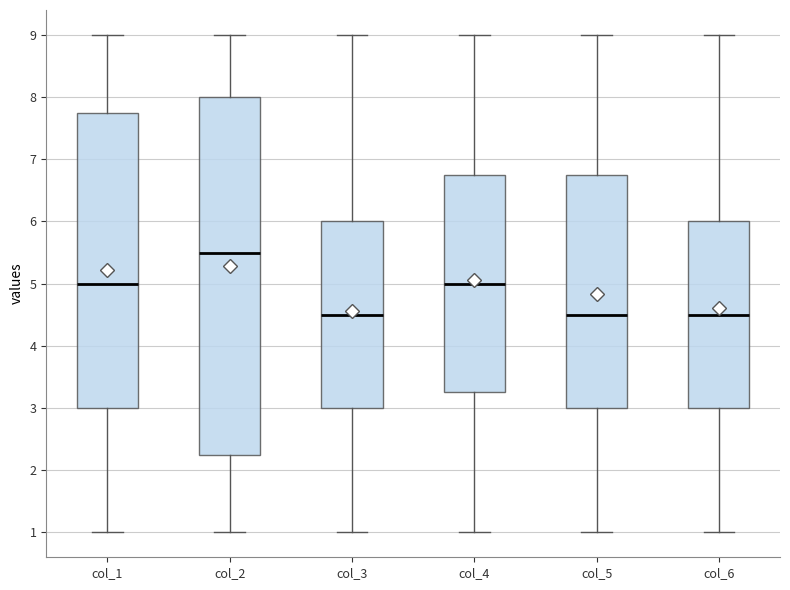

Where is the upper edge of the box for col_5 on the y-axis? The values are not printed on the chart, so give them approximately, as read against the axis.

6.8